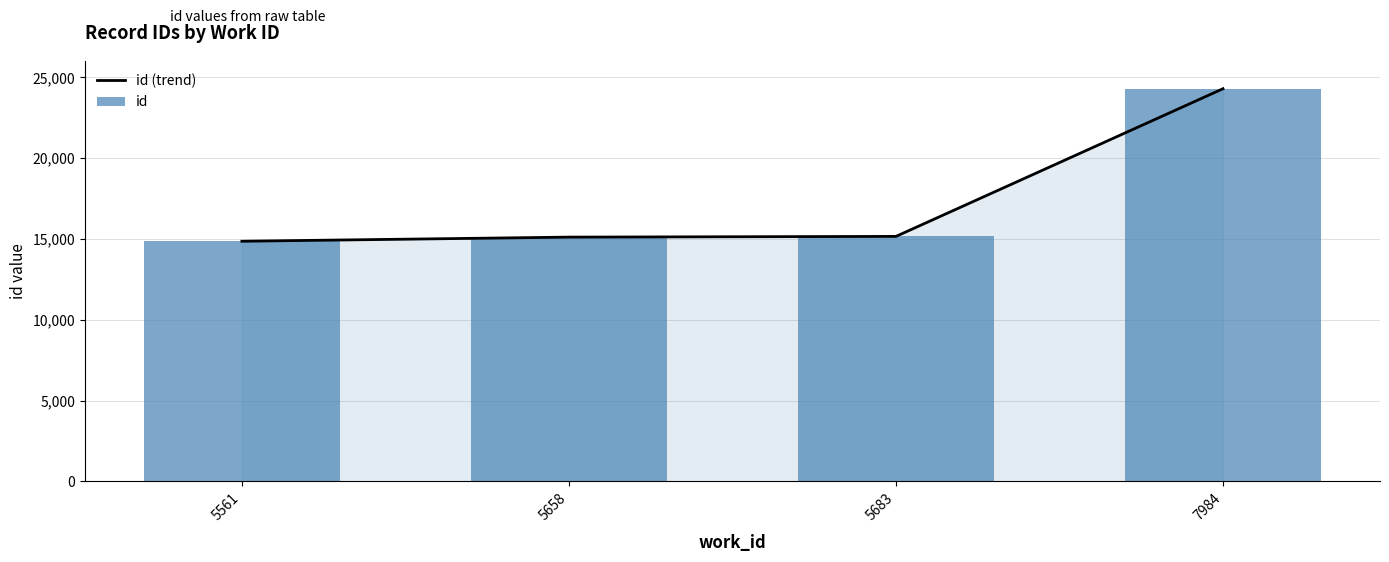

Is it true that id (trend) equals 14859 at 5561?

True